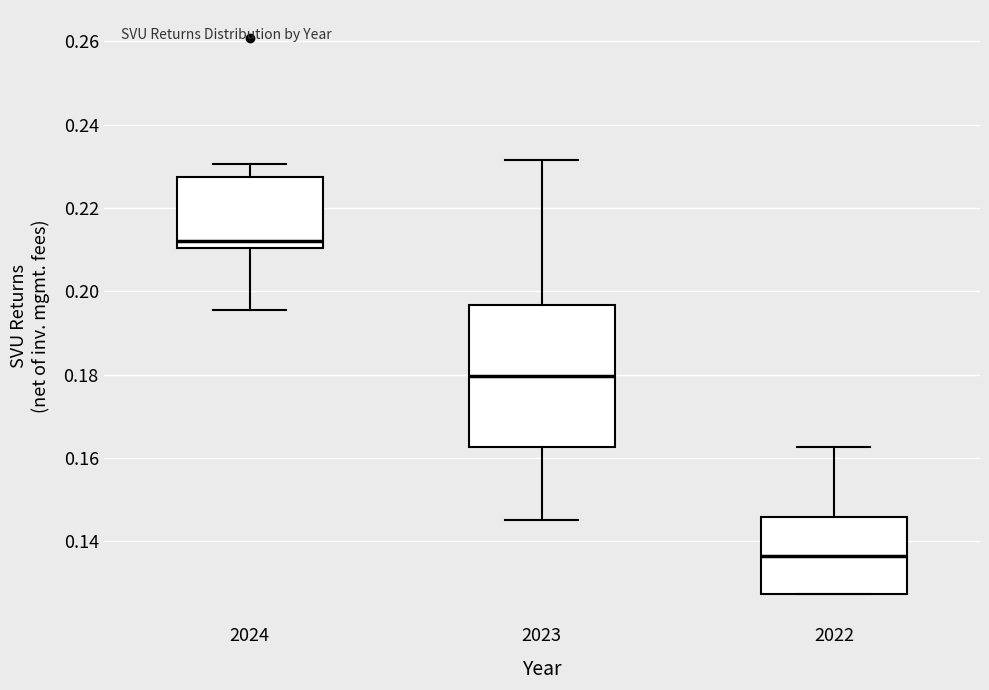

Where is the upper edge of the box at x = 2022 on the y-axis? The values are not printed on the chart, so give them approximately, as read against the axis.

0.146